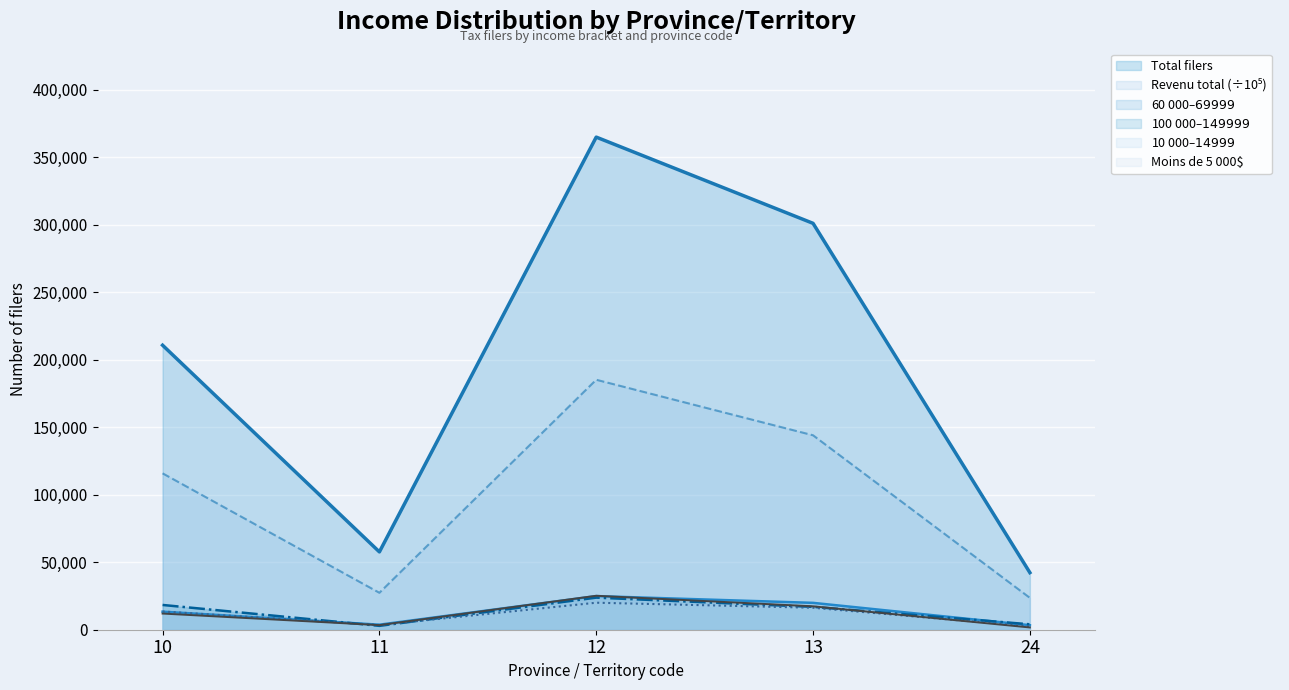

In 100 000$–149 999$, how many points are higher than both neighbors (excluding endpoints)?

1